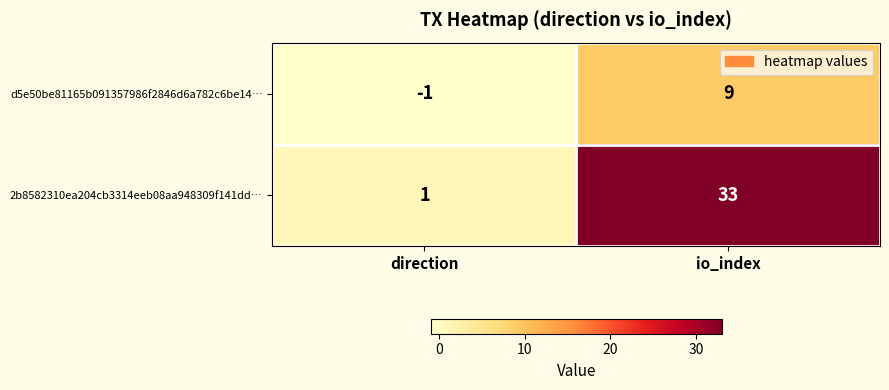

Is the value of 2b8582310ea204cb3314eeb08aa948309f141dd… at direction greater than the value of d5e50be81165b091357986f2846d6a782c6be14… at io_index?

No